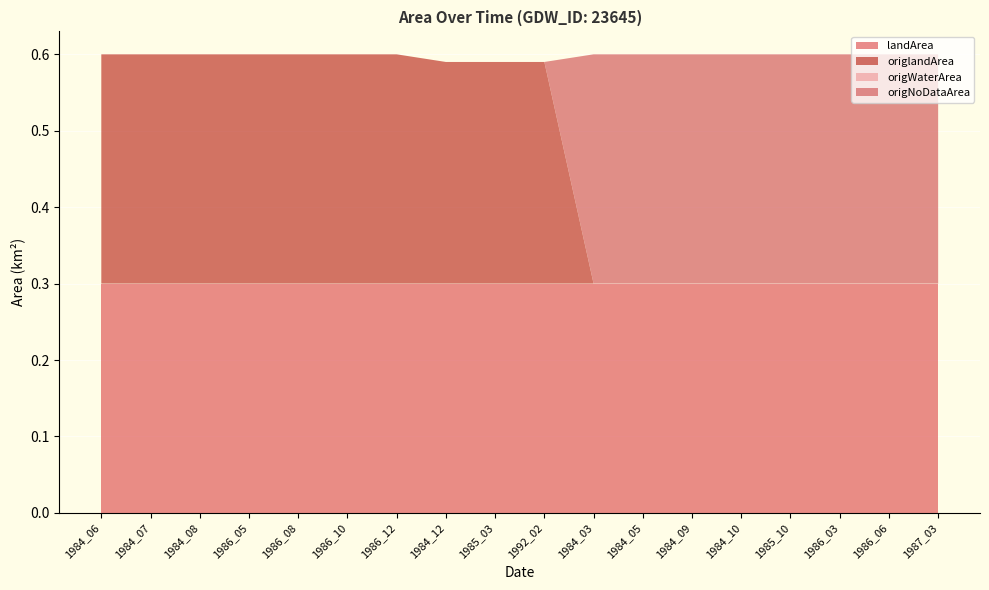

Reading right to left, transcribe all the data shown in this chart.

landArea: 0.3	0.3	0.3	0.3	0.3	0.3	0.3	0.3	0.3	0.3	0.3	0.3	0.3	0.3	0.3	0.3	0.3	0.3
origlandArea: 0.0	0.0	0.0	0.0	0.0	0.0	0.0	0.0	0.3	0.3	0.3	0.3	0.3	0.3	0.3	0.3	0.3	0.3
origWaterArea: 0.0	0.0	0.0	0.0	0.0	0.0	0.0	0.0	0.0	0.0	0.0	0.0	0.0	0.0	0.0	0.0	0.0	0.0
origNoDataArea: 0.3	0.3	0.3	0.3	0.3	0.3	0.3	0.3	0.0	0.0	0.0	0.0	0.0	0.0	0.0	0.0	0.0	0.0